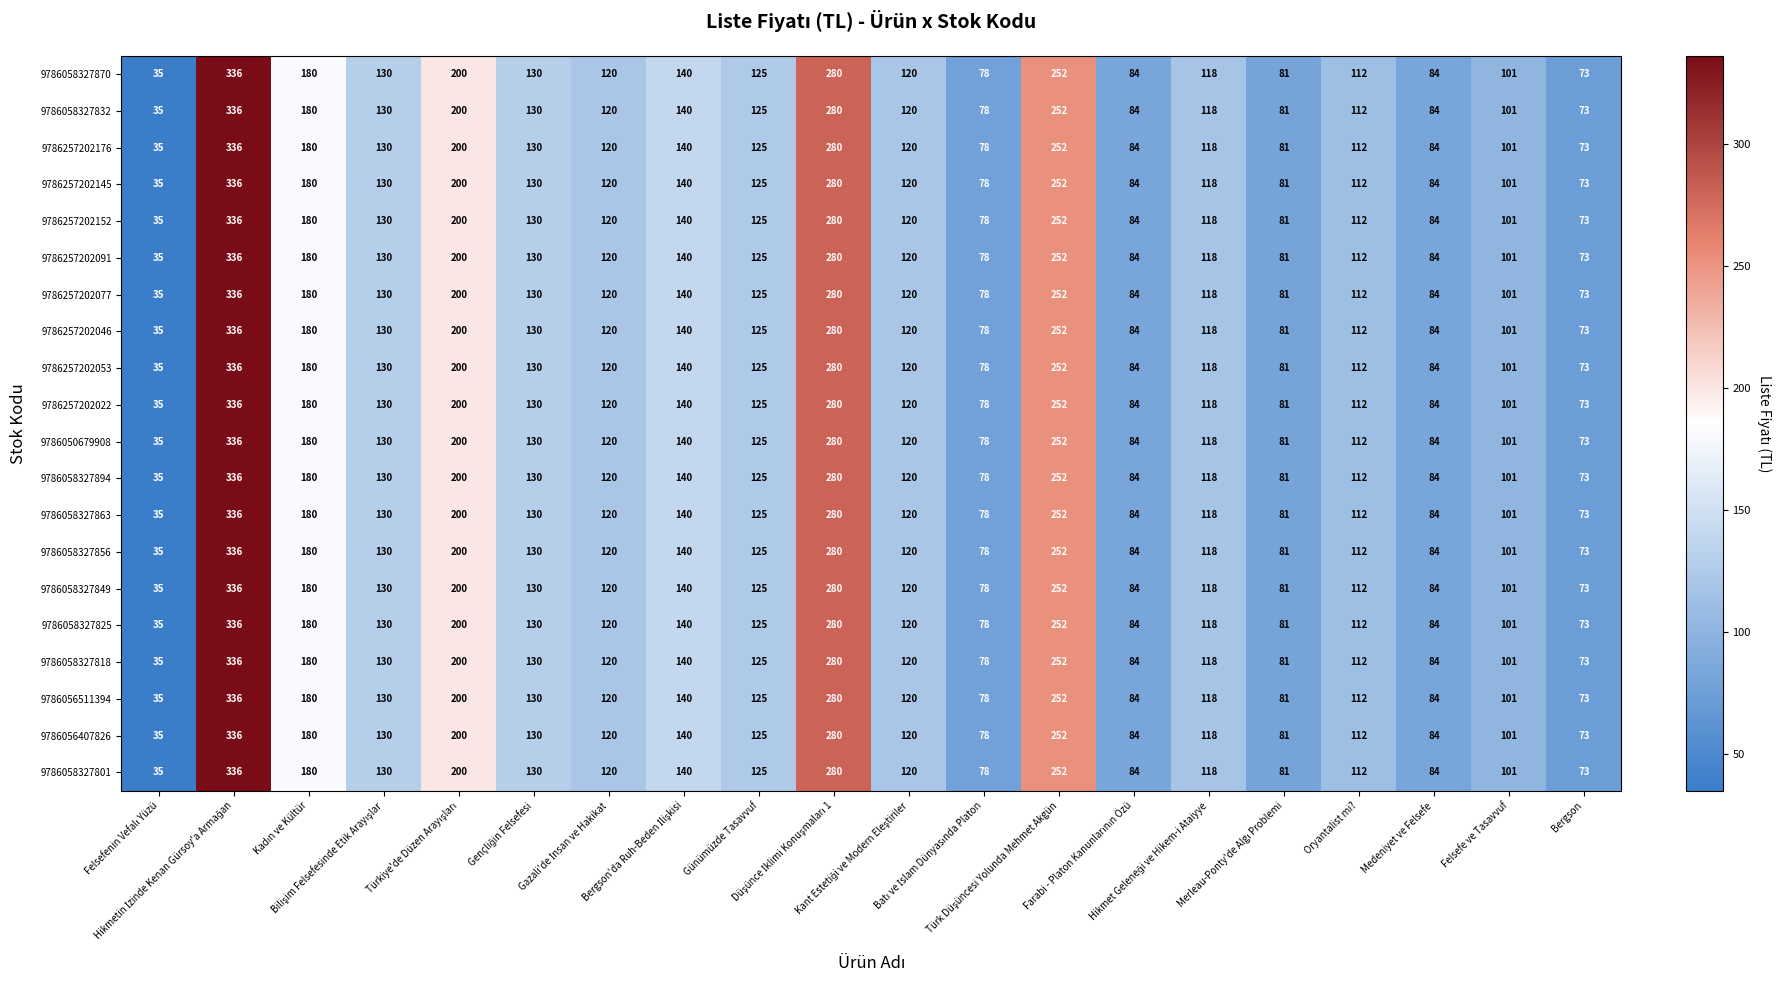

What is the minimum value shown in the chart?

35